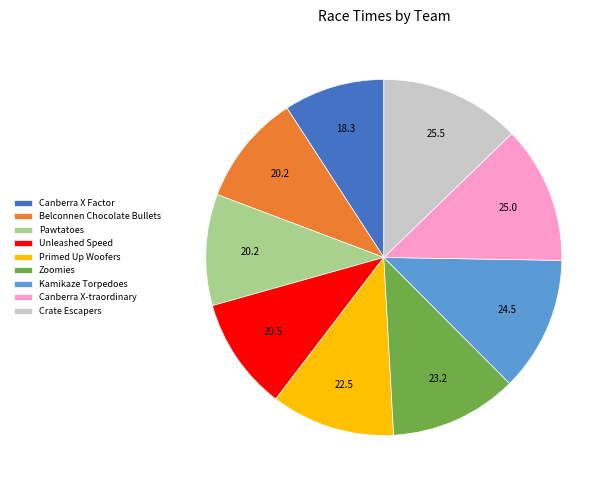

Combined, do Canberra X-traordinary and Pawtatoes account for over 50%?

No